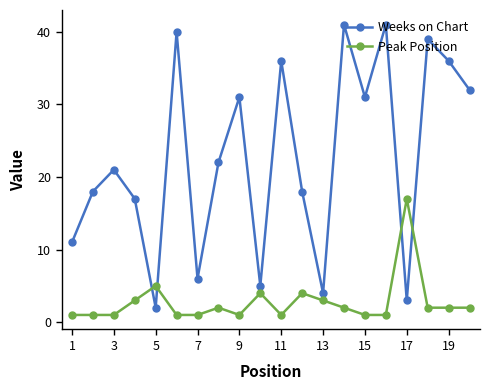

What is the maximum value shown in the chart?

41